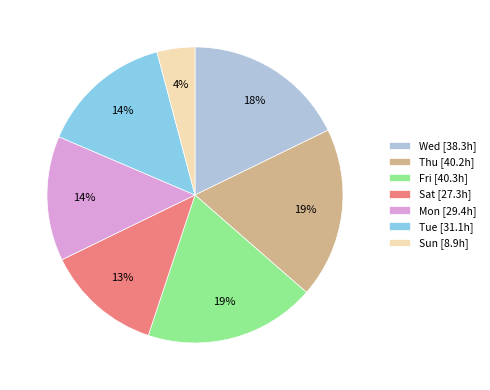

Combined, do Thu [40.2h] and Fri [40.3h] account for over 50%?

No